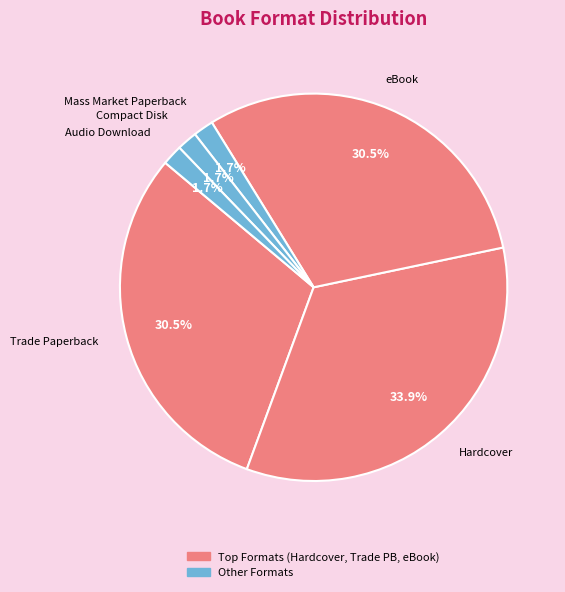

Which slice is the largest?

Hardcover